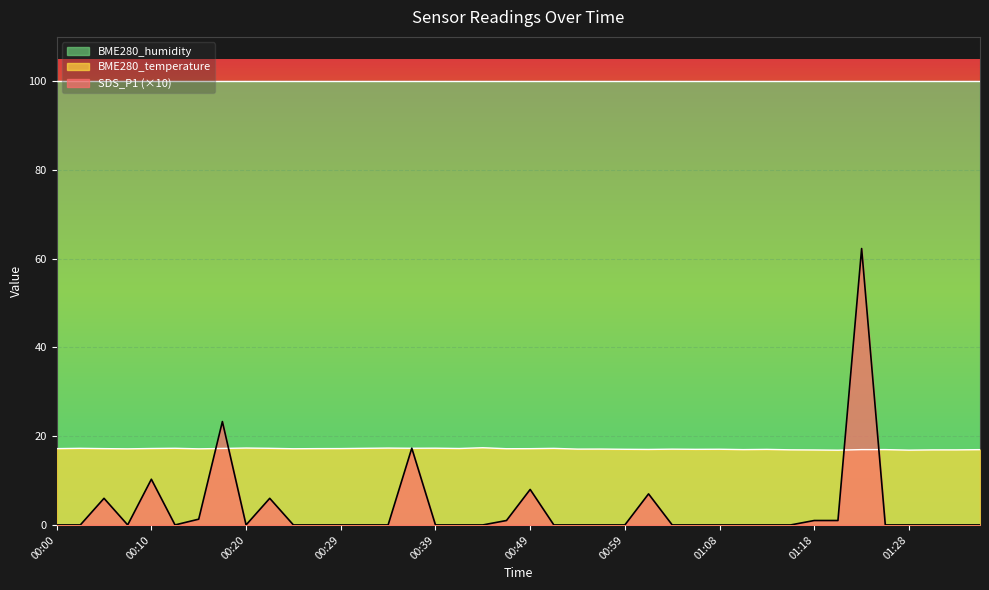

At which label does BME280_temperature reach its minimum?

01:20